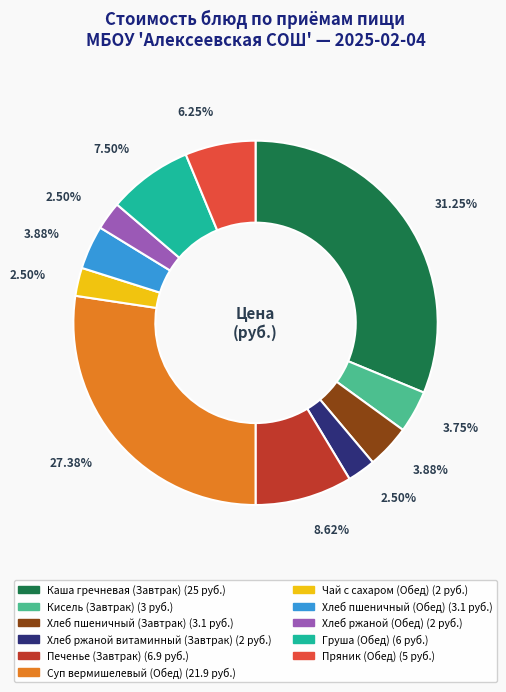

Which slice is the largest?

Каша гречневая (Завтрак)